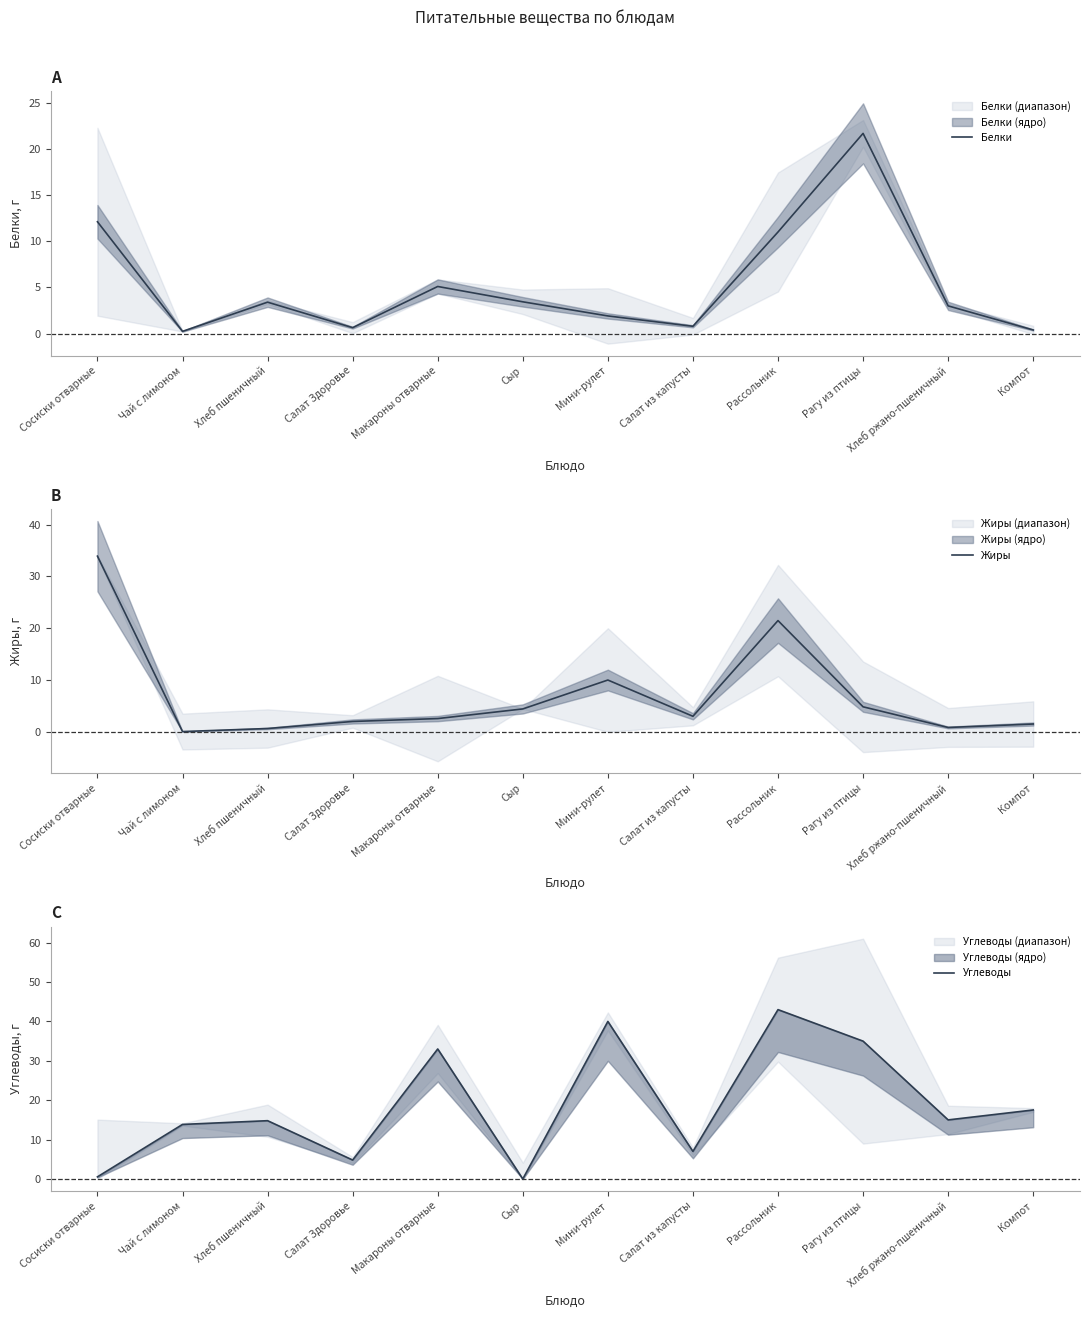

Where is Жиры nearest to the value 16?

Рассольник